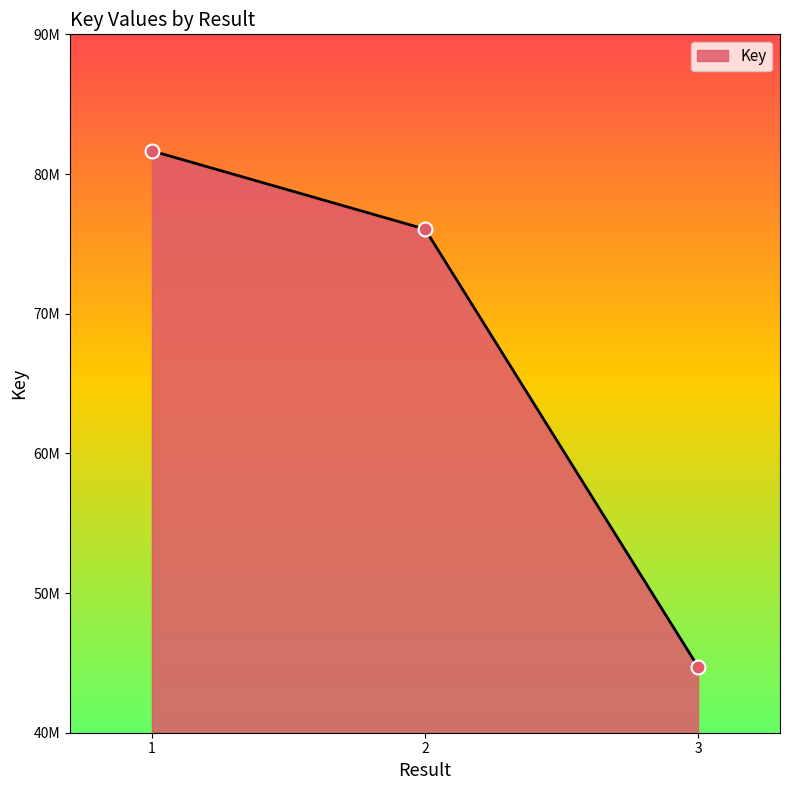

Does the chart have visible grid lines?

No